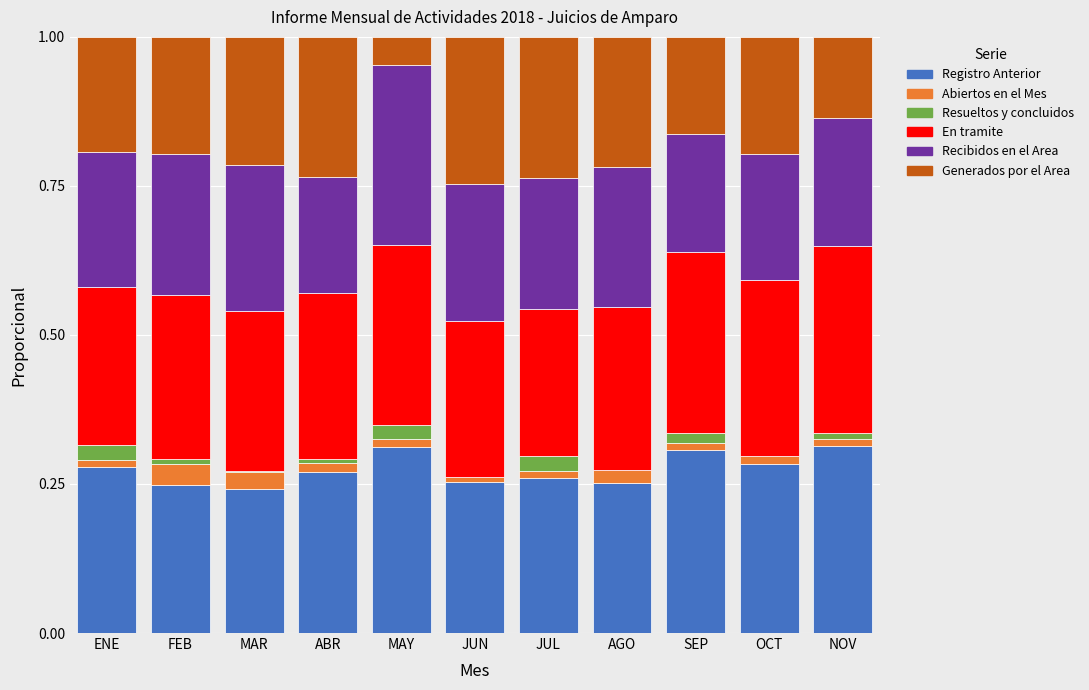

The Registro Anterior series shows 0.4 at FEB. True or false?

False